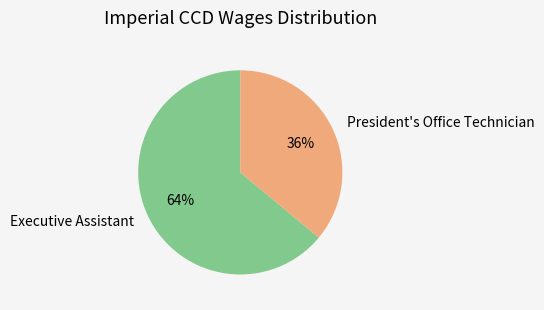

Rank the categories by value from highest to lowest.

Executive Assistant, President's Office Technician